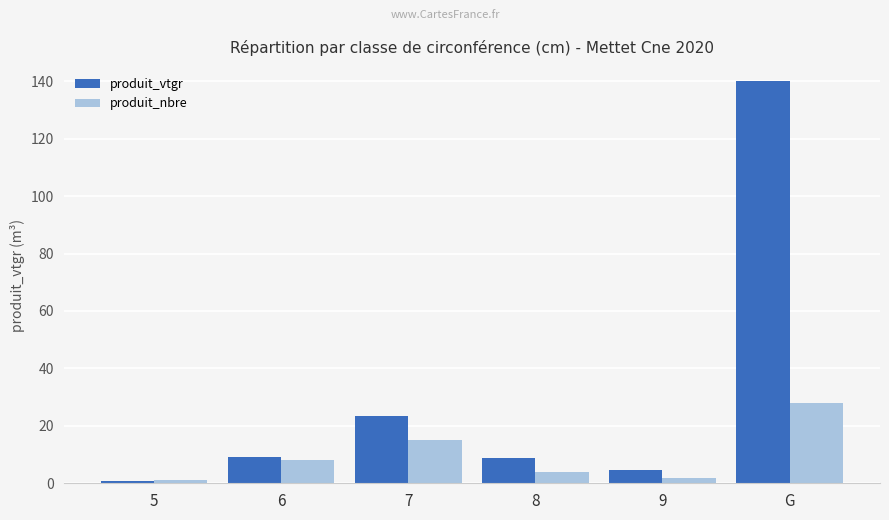

What is the maximum value shown in the chart?

140.2